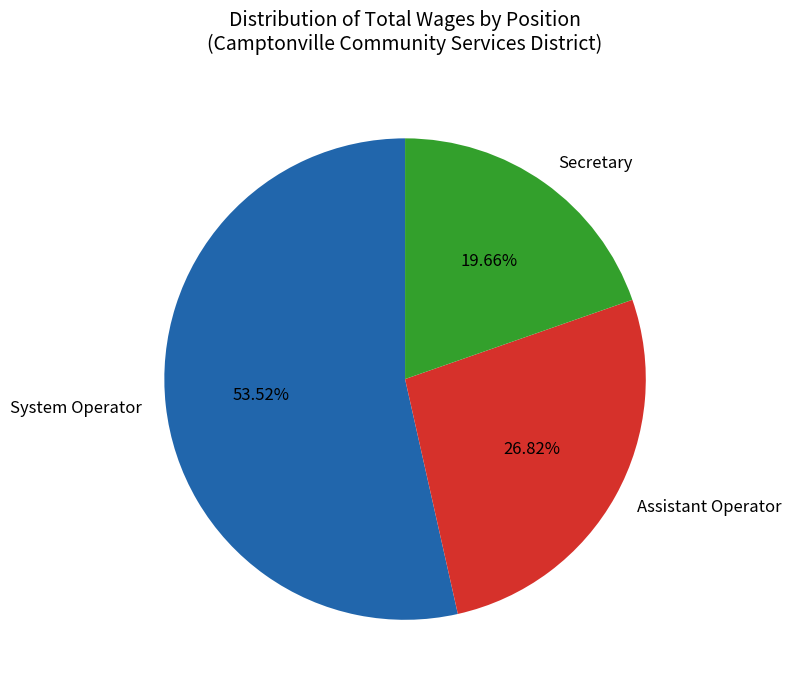

What percentage do Assistant Operator and Secretary together represent?

46.5%